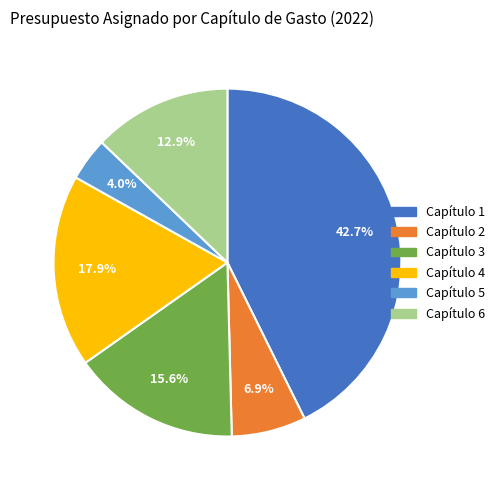

Is it true that Capítulo 2 is 7% of the pie?

True